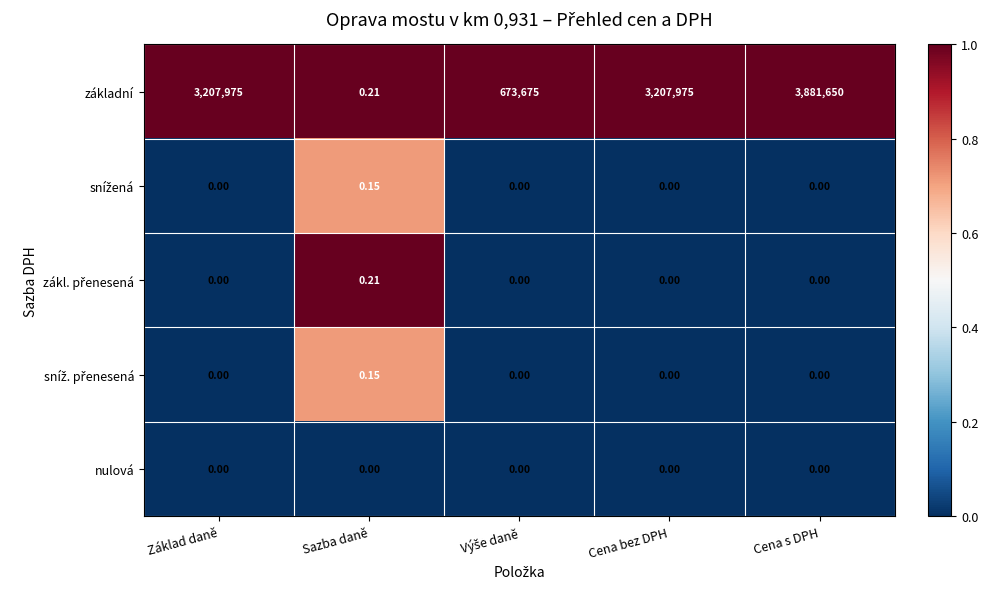

At which category does the chart reach its peak across all series?

Cena s DPH